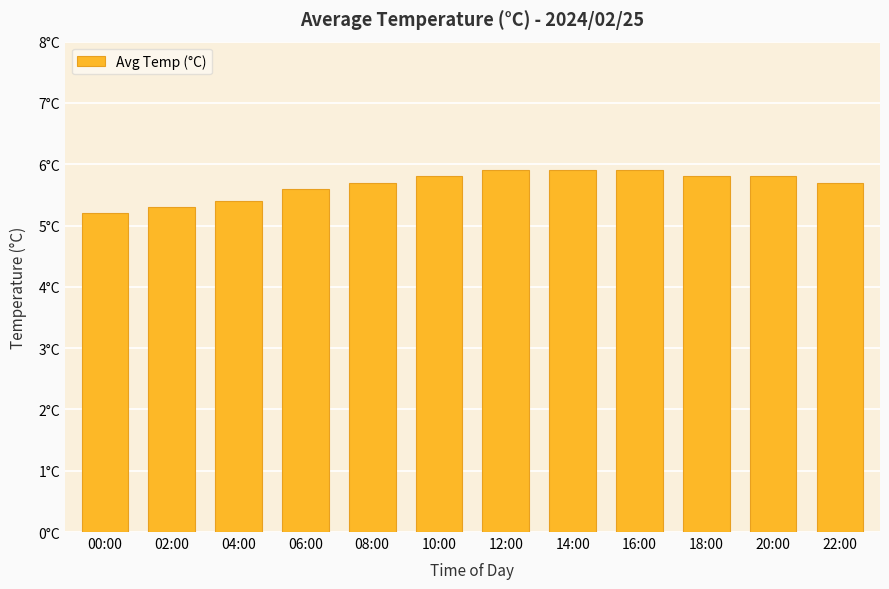

What is the difference between the values at 20:00 and 00:00?

0.6